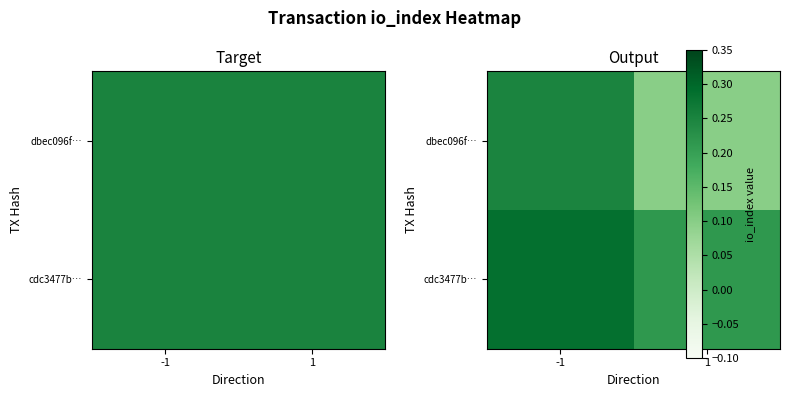

List the series in order of their overall mean, highest first.

cdc3477b…, dbec096f…